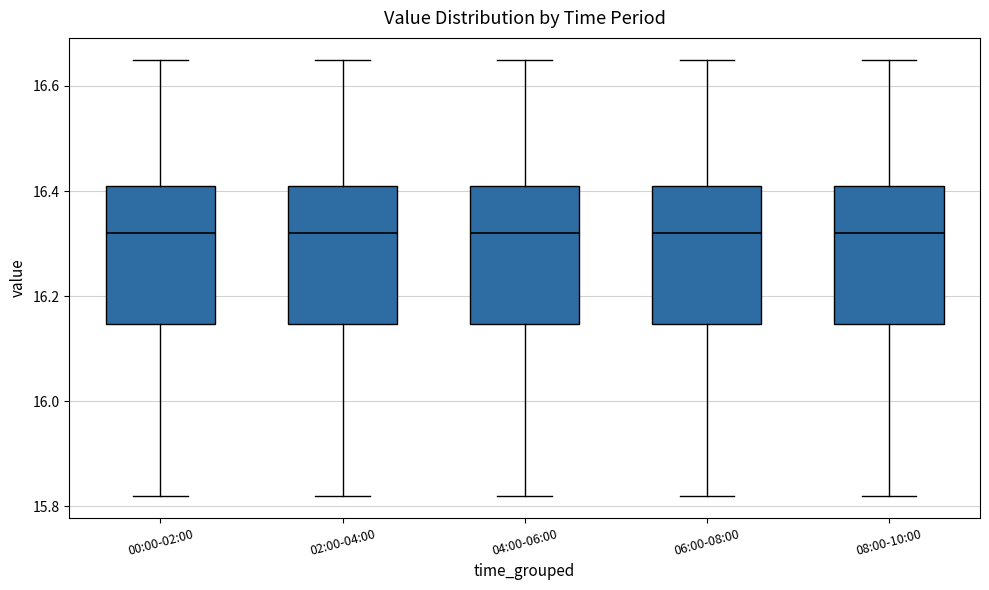

Reading left to right, read every box against the y-axis: the position of its median line, the range the box covers, and the ends of its whiskers. The values are not printed on the chart, so give them approximately, as read against the axis.

00:00-02:00: median 16.32, box 16.14 to 16.42, whiskers 15.82 to 16.66
02:00-04:00: median 16.32, box 16.14 to 16.42, whiskers 15.82 to 16.66
04:00-06:00: median 16.32, box 16.14 to 16.42, whiskers 15.82 to 16.66
06:00-08:00: median 16.32, box 16.14 to 16.42, whiskers 15.82 to 16.66
08:00-10:00: median 16.32, box 16.14 to 16.42, whiskers 15.82 to 16.66